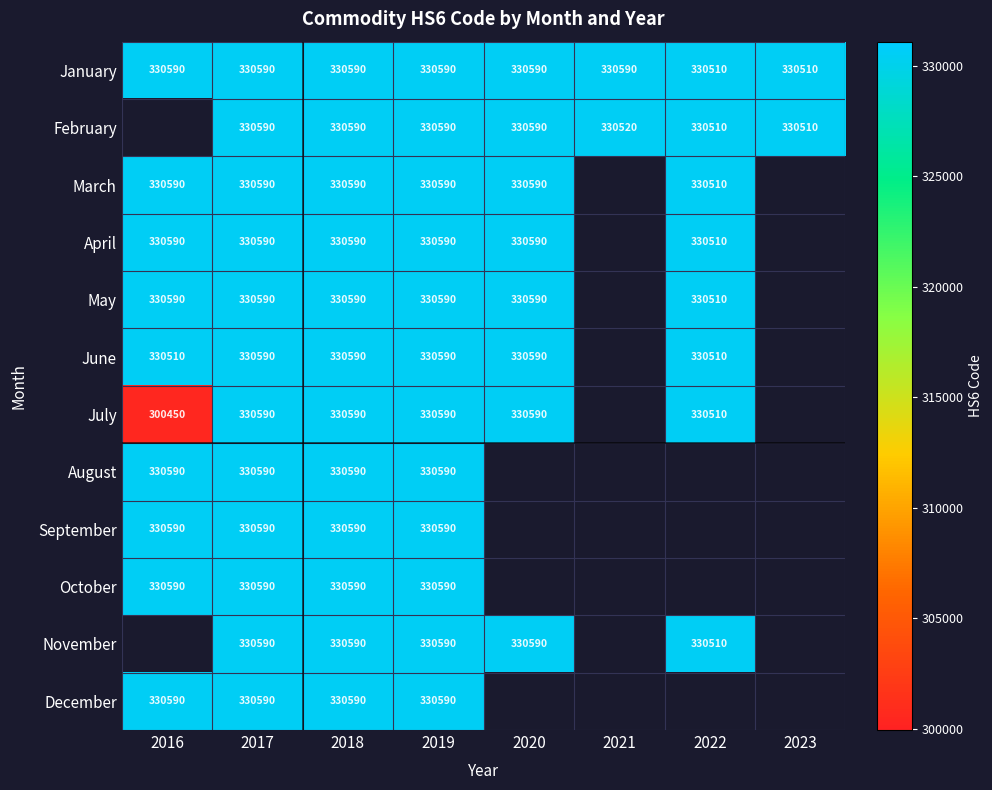

The value of September at 2016 is 165460.6. True or false?

False